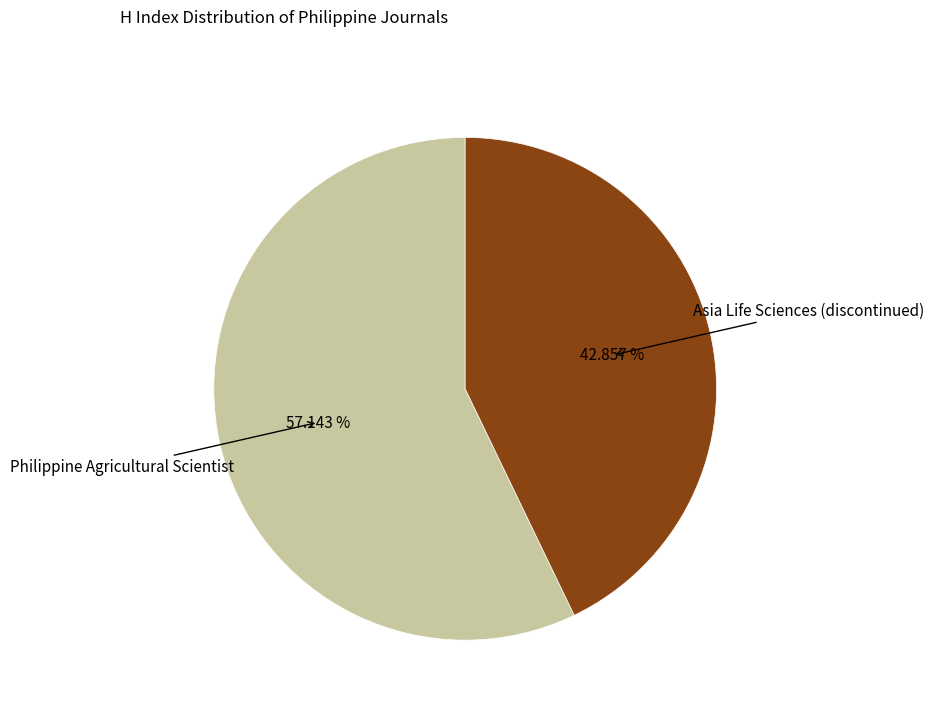

Is there a majority slice in this chart?

Yes